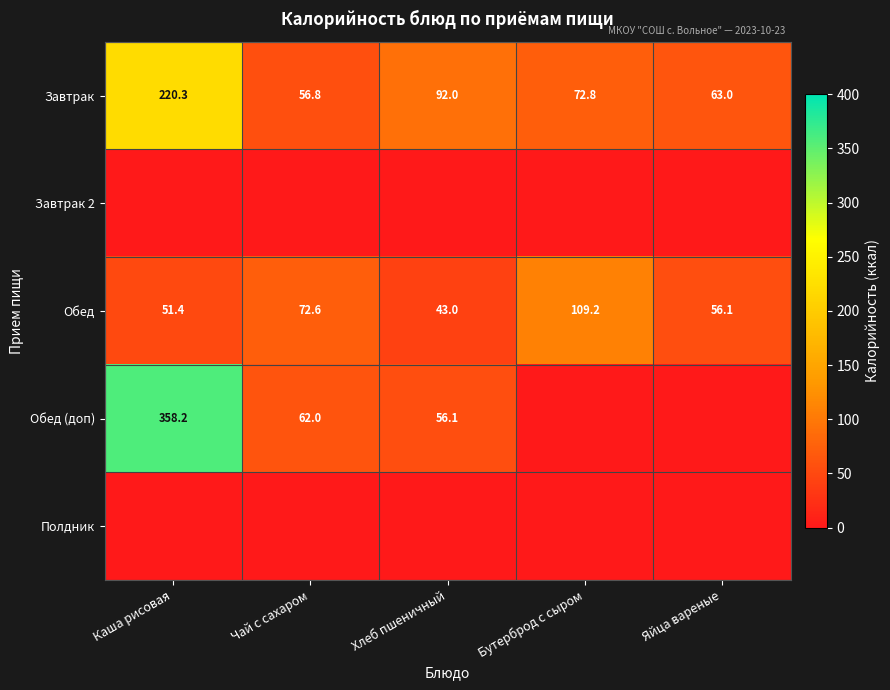

What is the difference between the maximum and minimum values in the Обед series?

66.2